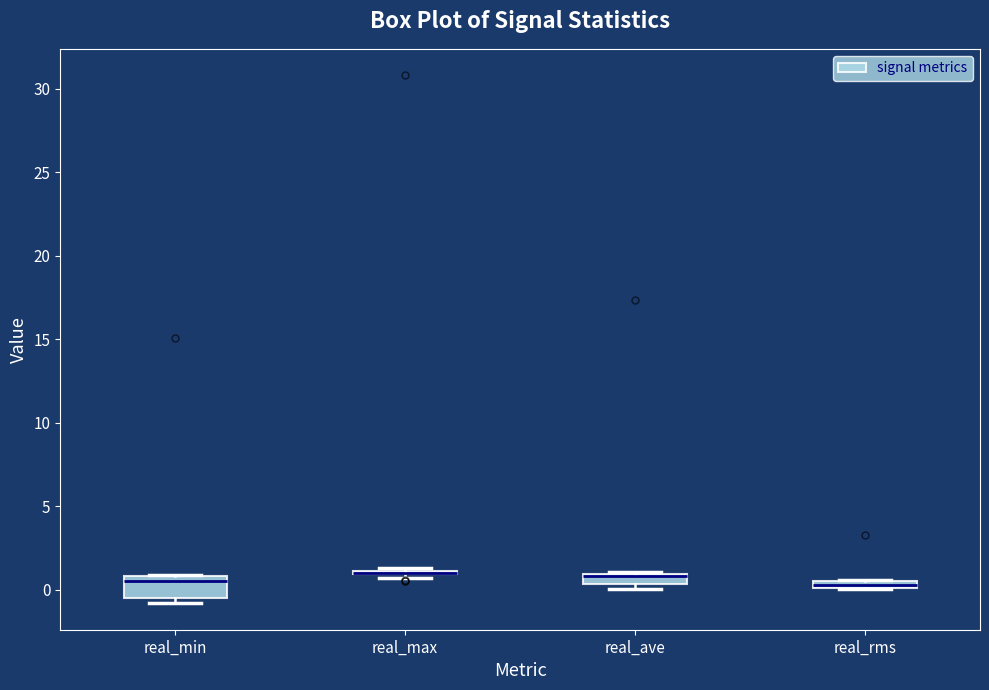

Where is the lower edge of the box for real_ave on the y-axis? The values are not printed on the chart, so give them approximately, as read against the axis.

0.5